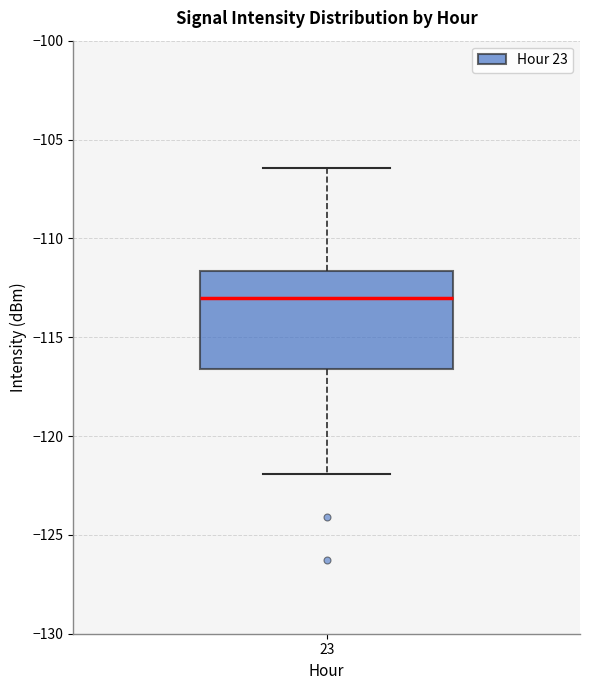

Where is the lower edge of the box at x = 23 on the y-axis? The values are not printed on the chart, so give them approximately, as read against the axis.

-116.5